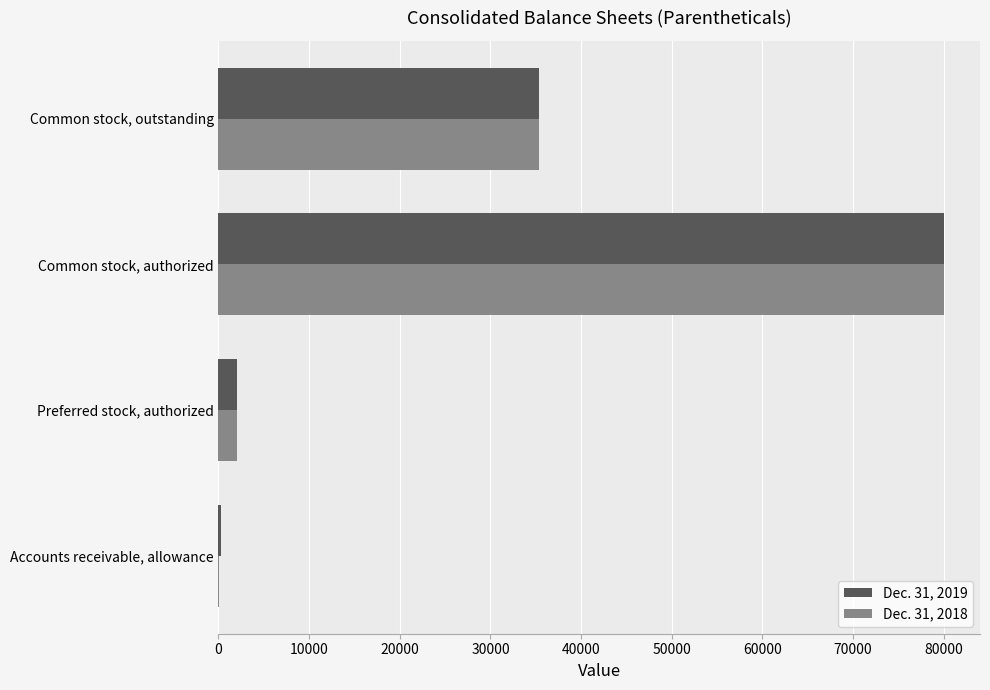

Between Preferred stock, authorized and Common stock, outstanding, which series saw the biggest shift?

Dec. 31, 2019